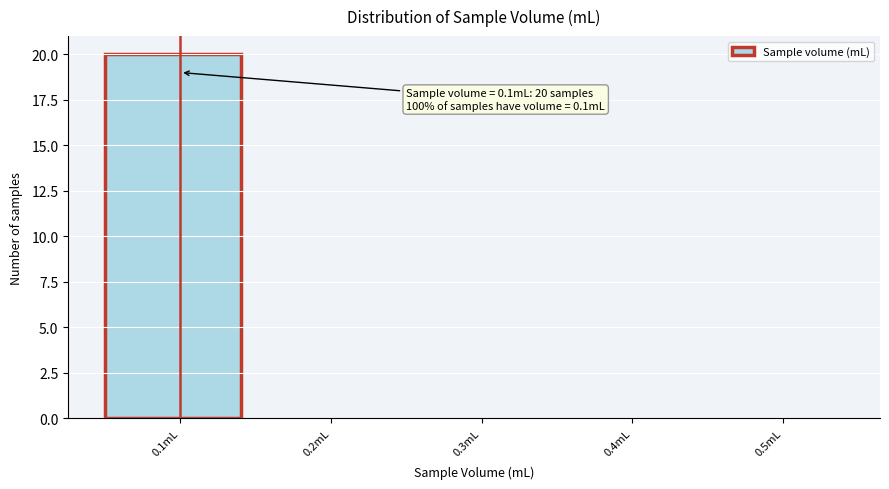

Over which range of the x-axis is the bar tallest?

0.05 to 0.15